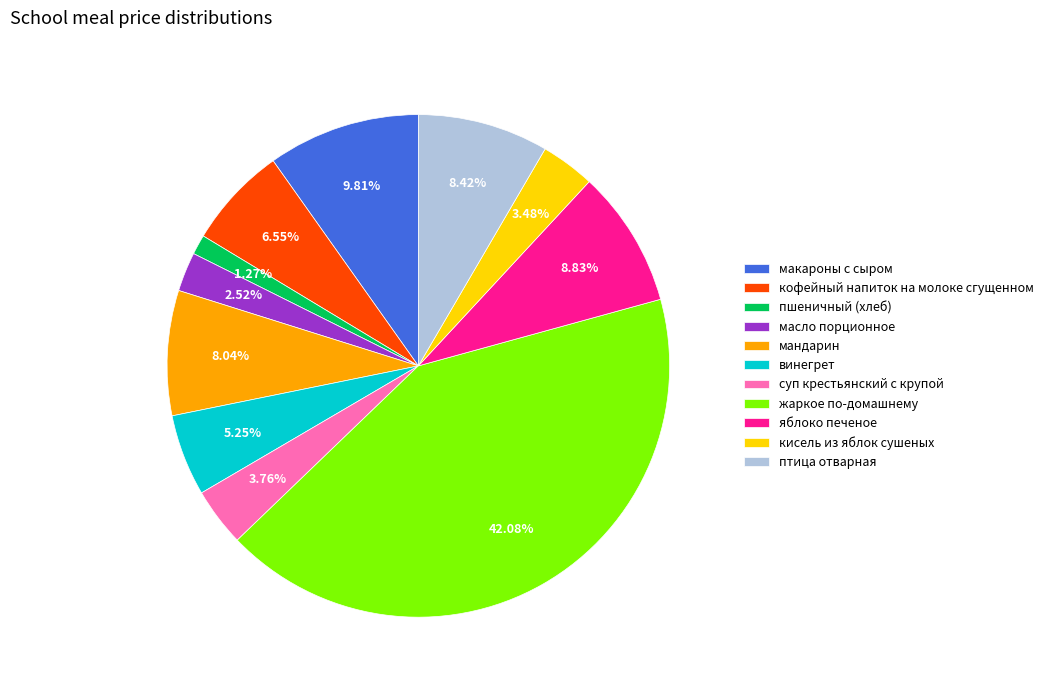

Combined, do макароны с сыром and масло порционное account for over 50%?

No